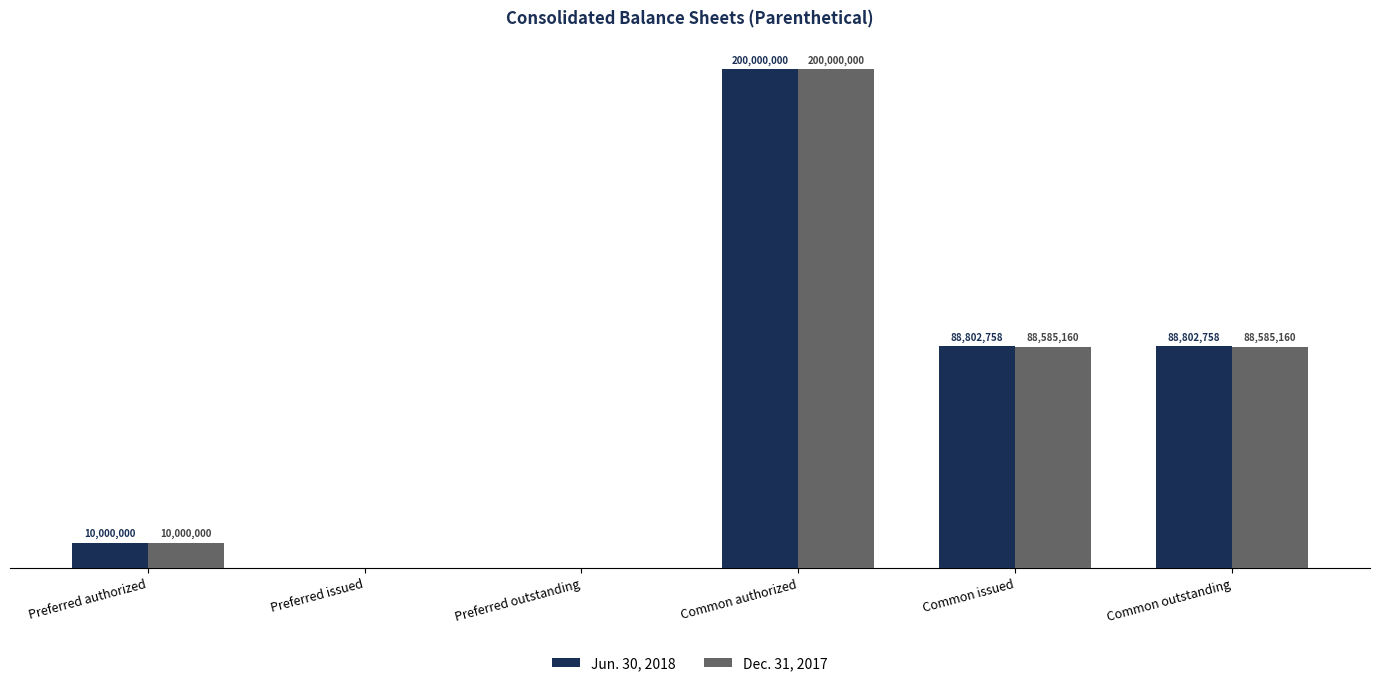

The Dec. 31, 2017 series shows 120517830 at Common outstanding. True or false?

False